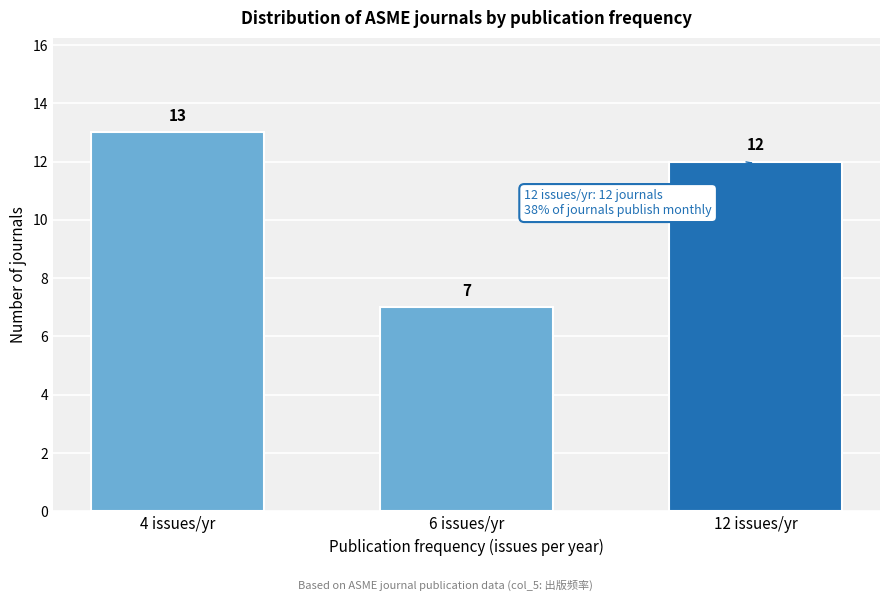

Reading left to right, what are all the values shown in this chart?

13	7	12